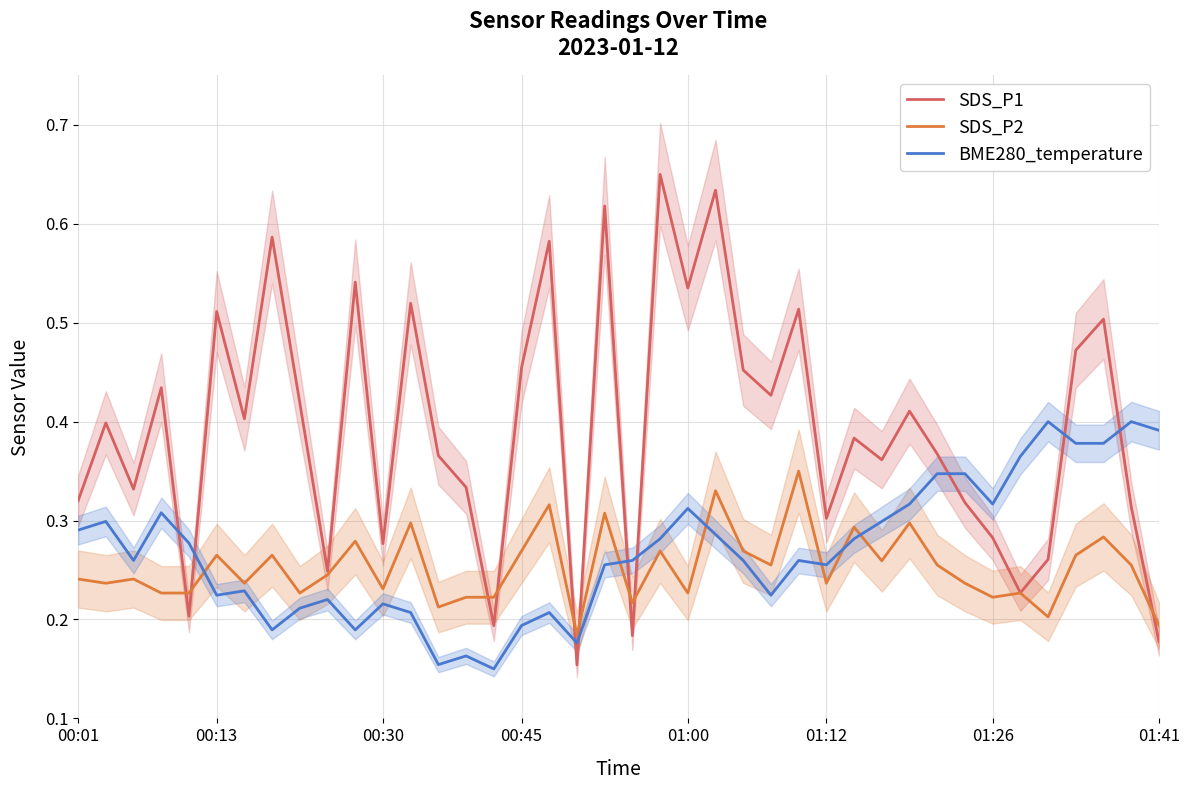

What is the average value of the BME280_temperature series?

0.3